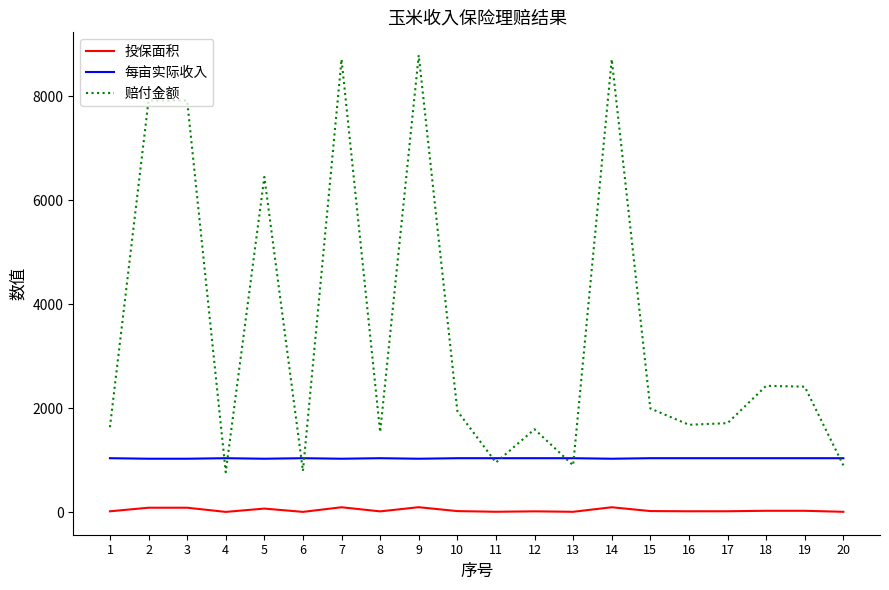

Is the value of 每亩实际收入 at 7 greater than the value of 赔付金额 at 3?

No